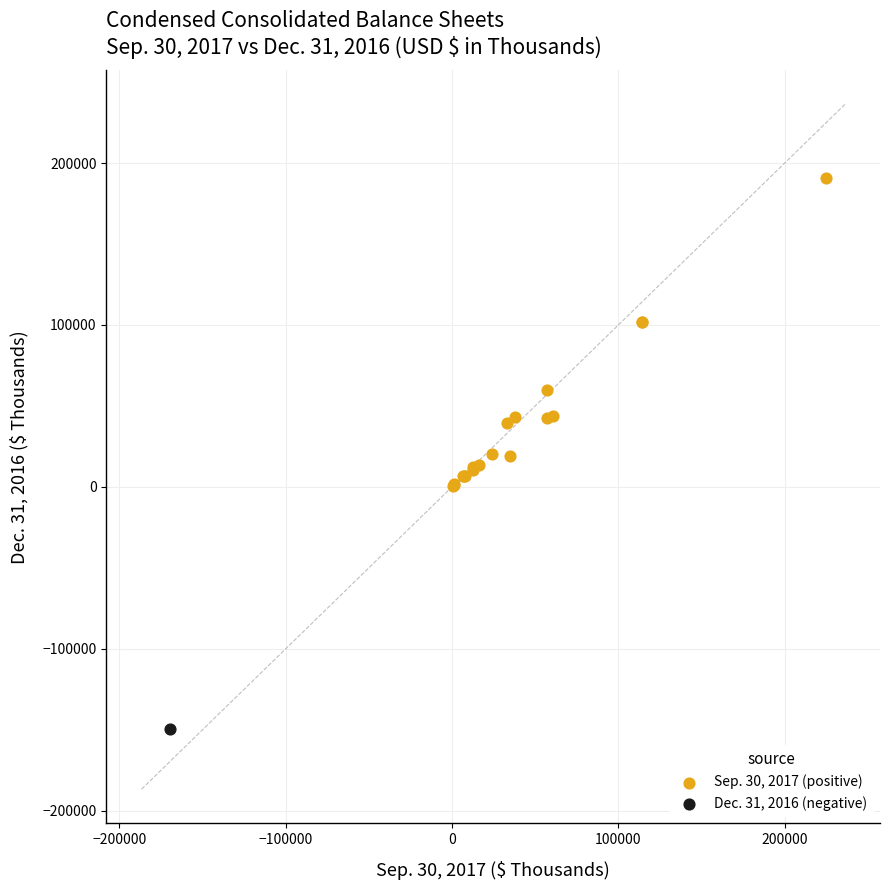

What are all the series names shown in the legend?

Sep. 30, 2017 (positive), Dec. 31, 2016 (negative)